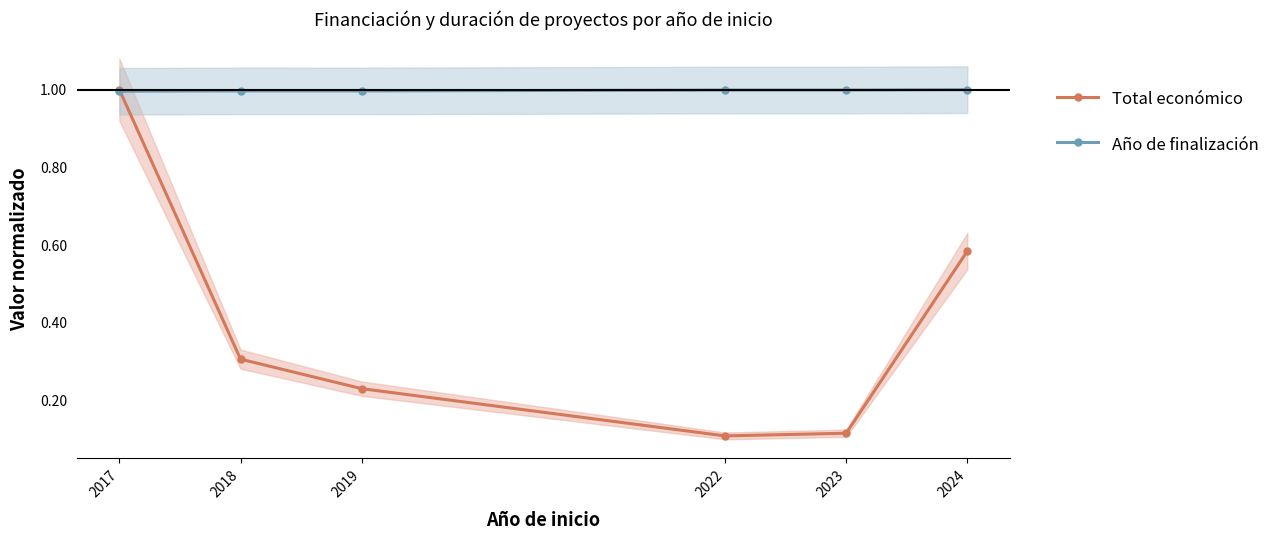

True or false: Total económico and Año de finalización cross at least once.

True